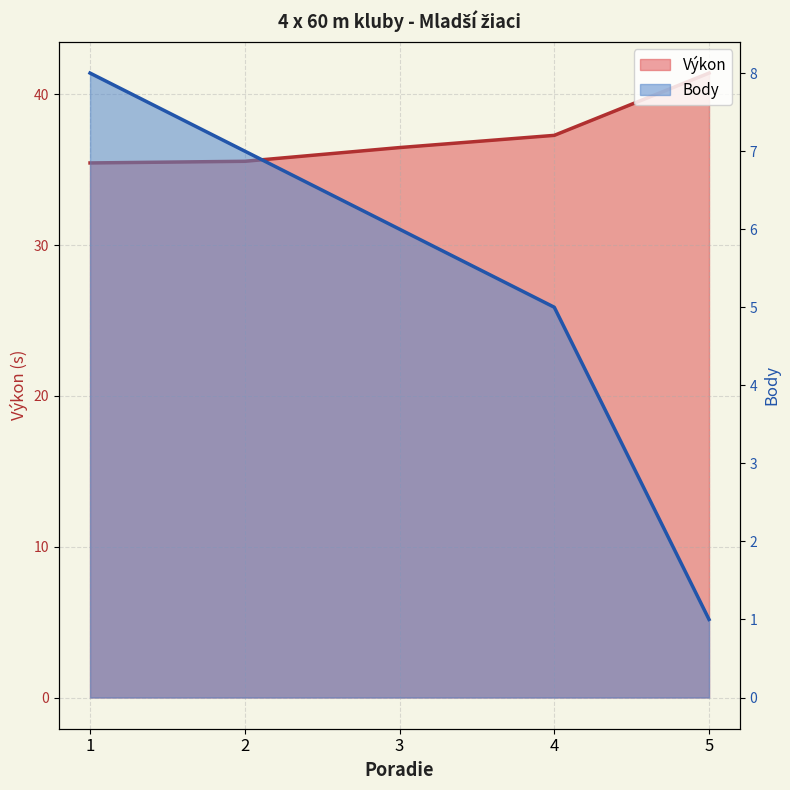

Count the number of data series in this chart.

2